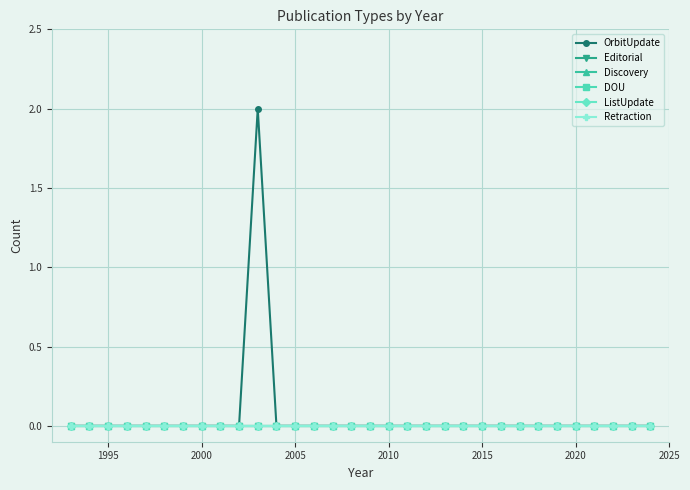

Does the chart have visible grid lines?

Yes